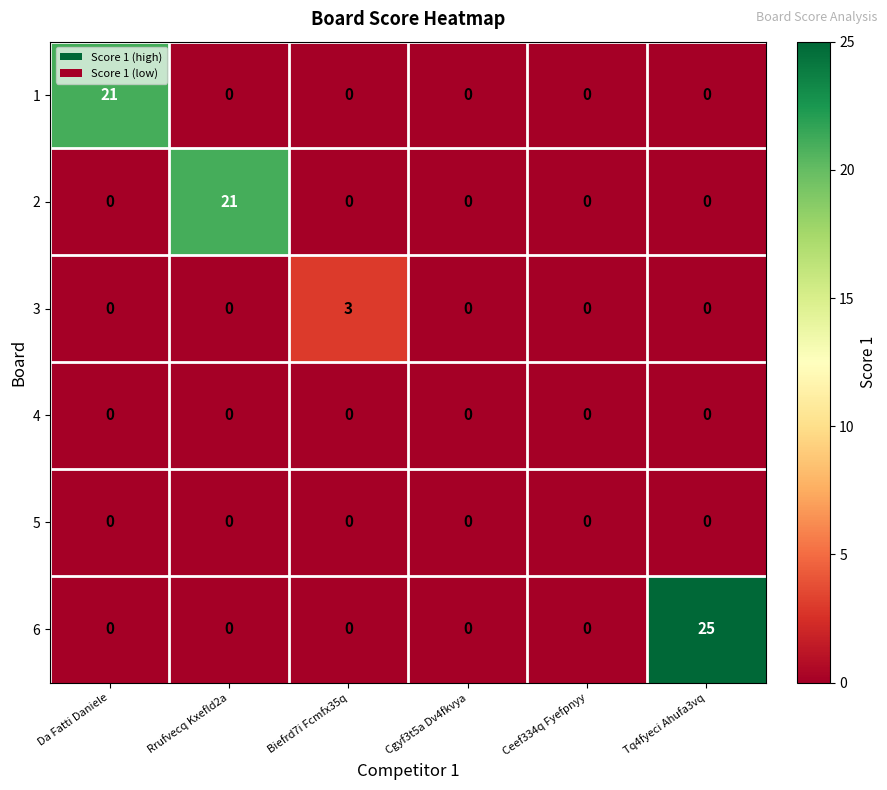

How many values in 1 are above zero?

1